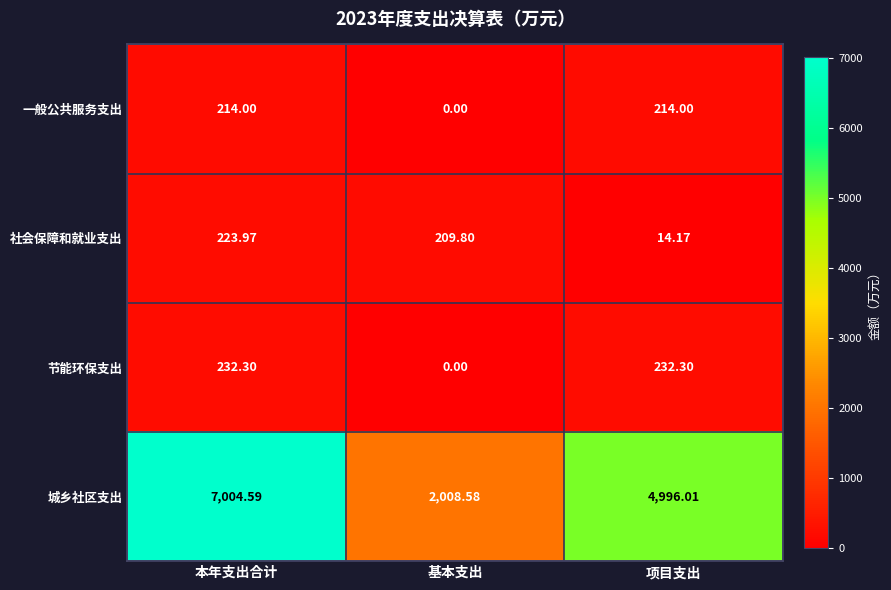

Is the value of 节能环保支出 at 项目支出 greater than the value of 社会保障和就业支出 at 基本支出?

Yes